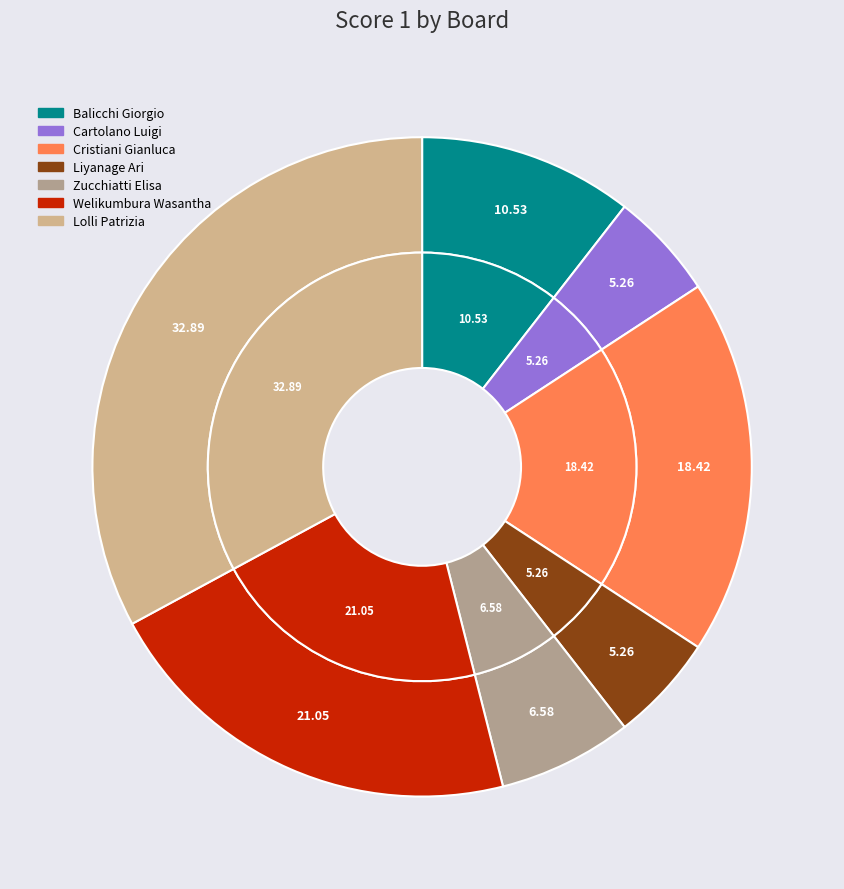

Count the number of slices in the pie.

7